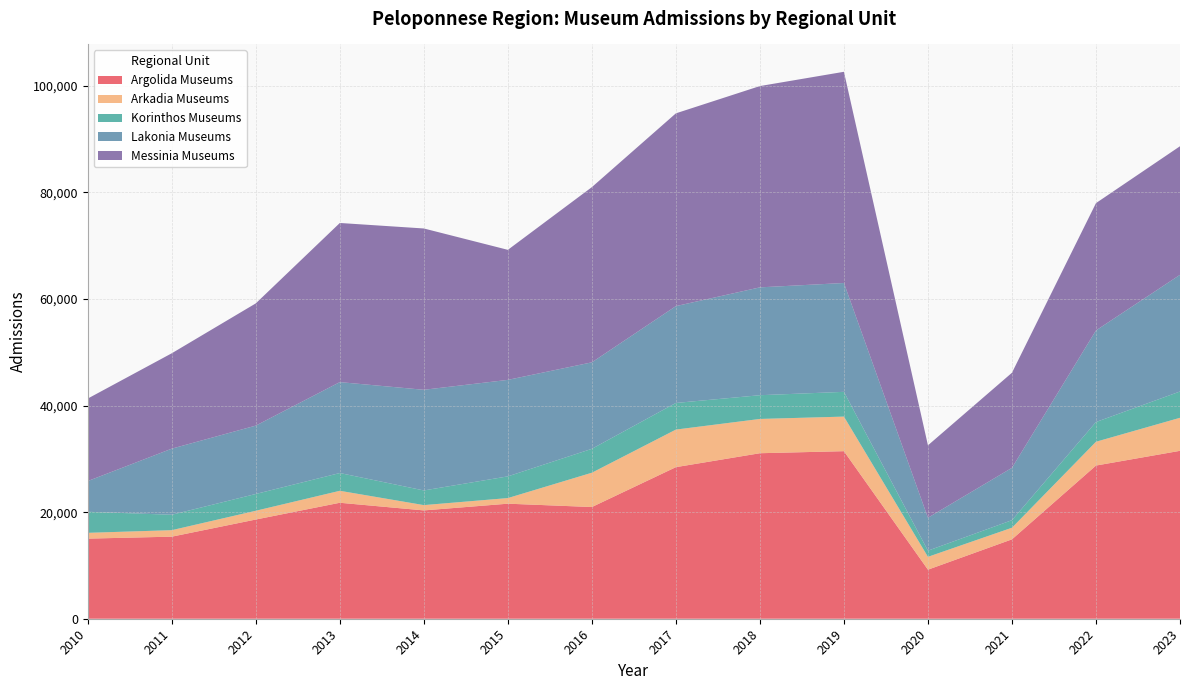

Reading right to left, transcribe all the data shown in this chart.

Argolida Museums: 2023=31513	2022=28748	2021=14900	2020=9208	2019=31446	2018=31062	2017=28448	2016=20965	2015=21591	2014=20329	2013=21765	2012=18620	2011=15402	2010=15035
Arkadia Museums: 2023=6198	2022=4466	2021=2179	2020=2409	2019=6489	2018=6433	2017=7051	2016=6438	2015=1054	2014=996	2013=2246	2012=1645	2011=1219	2010=1086
Korinthos Museums: 2023=4935	2022=3703	2021=1419	2020=1157	2019=4646	2018=4454	2017=4997	2016=4485	2015=4073	2014=2750	2013=3334	2012=3149	2011=2893	2010=3952
Lakonia Museums: 2023=21899	2022=17188	2021=9824	2020=6182	2019=20428	2018=20242	2017=18174	2016=16232	2015=18110	2014=18892	2013=17062	2012=12832	2011=12407	2010=5765
Messinia Museums: 2023=24131	2022=23896	2021=17843	2020=13587	2019=39638	2018=37779	2017=36181	2016=32882	2015=24404	2014=30275	2013=29867	2012=22939	2011=17901	2010=15483